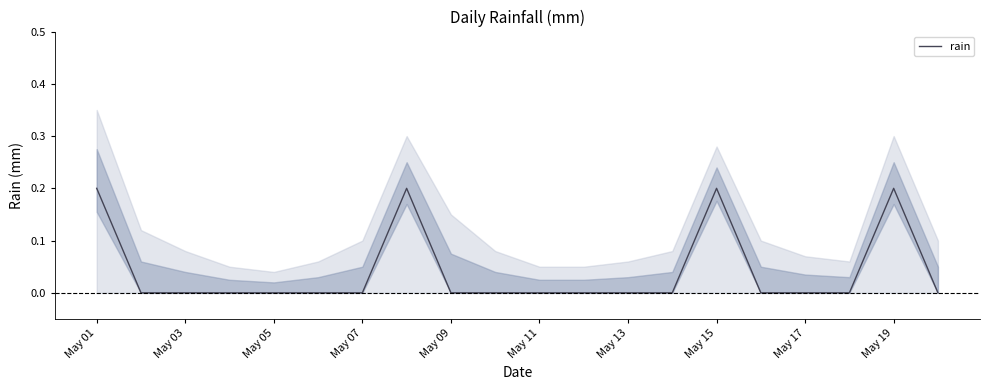

Is it true that the value at May 01 is 0.3?

False